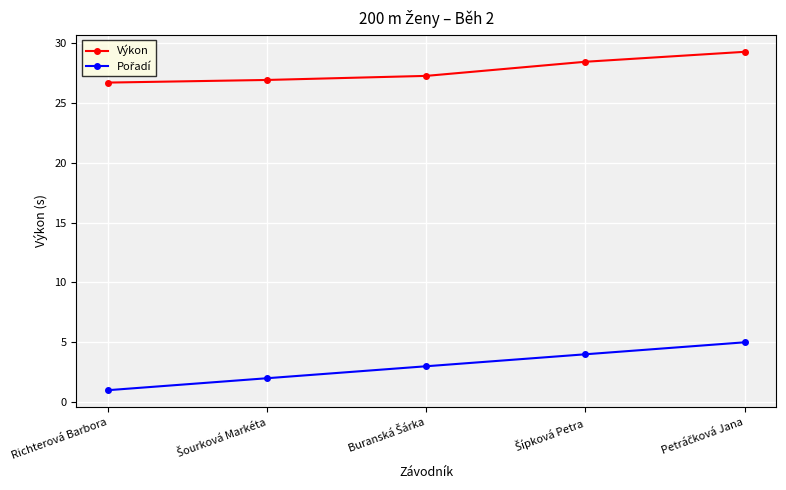

At how many categories does at least one series exceed 16?

5